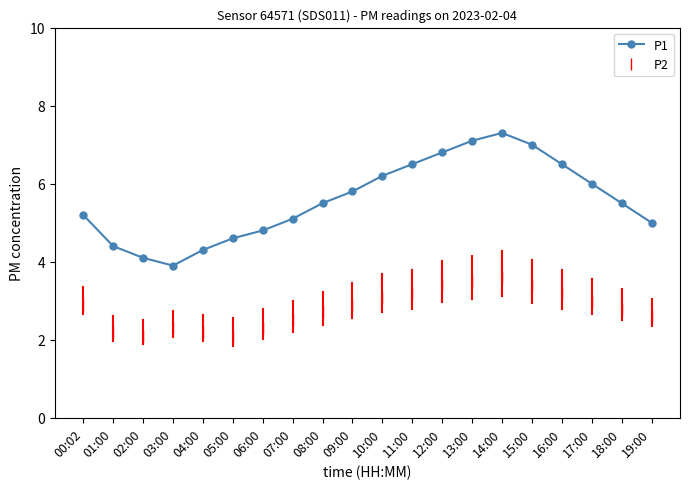

What are all the series names shown in the legend?

P1, P2